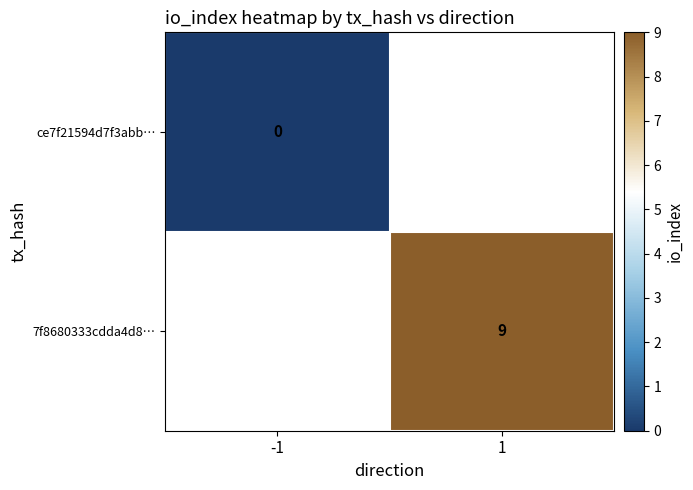

At how many categories does at least one series exceed 1?

1